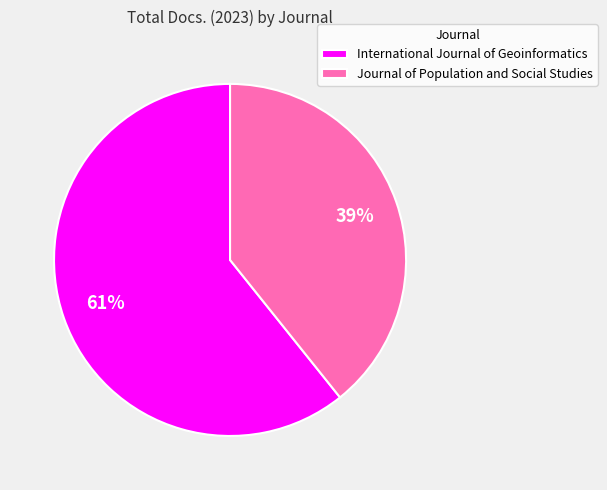

Which slice is the smallest?

Journal of Population and Social Studies